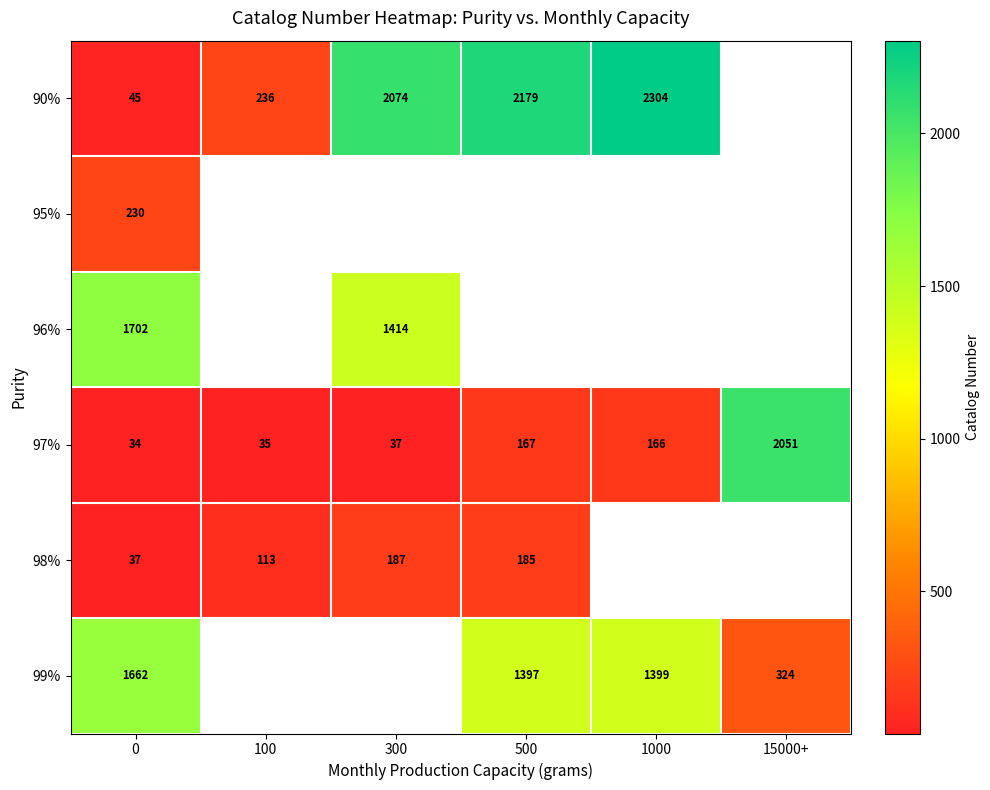

What is the difference between the second highest and minimum values in the 97% series?

133